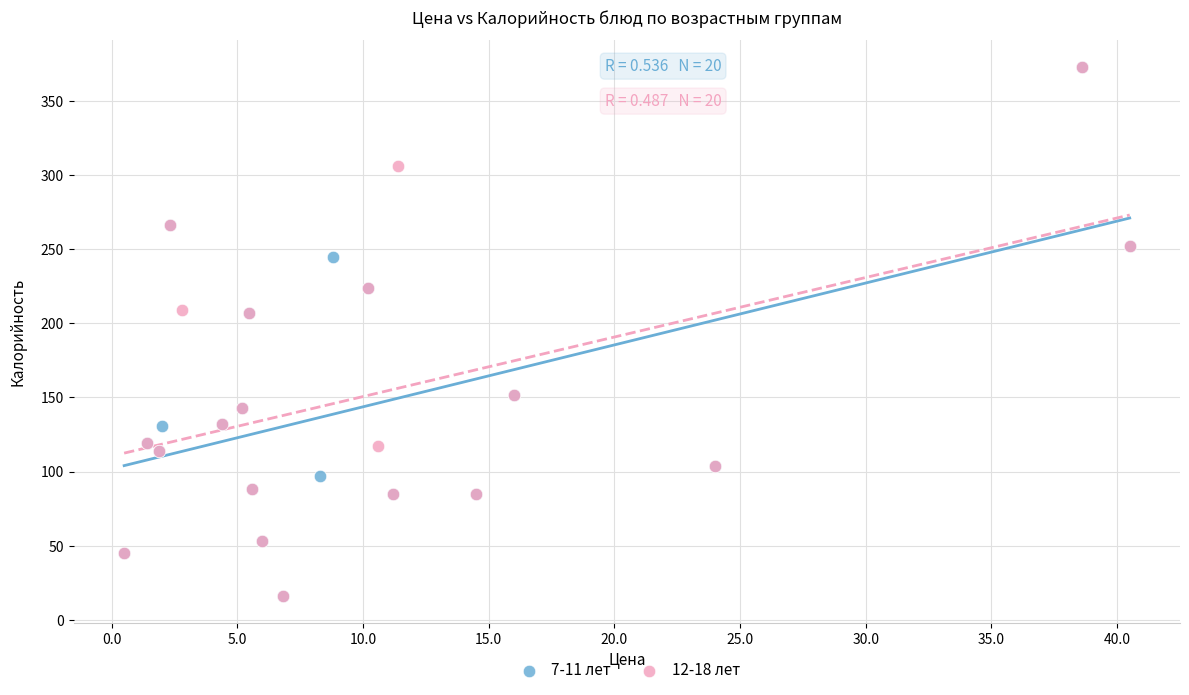

What are all the series names shown in the legend?

7-11 лет, 12-18 лет